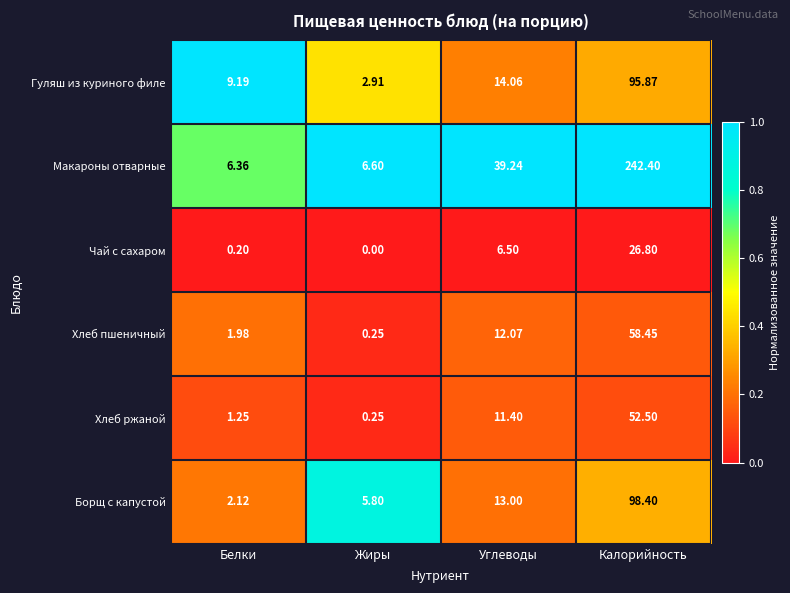

At which label is Чай с сахаром closest to 13?

Углеводы